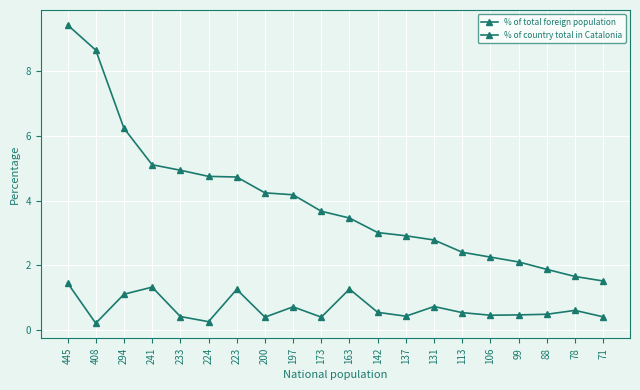

What is the total value across all series at 408?

8.9